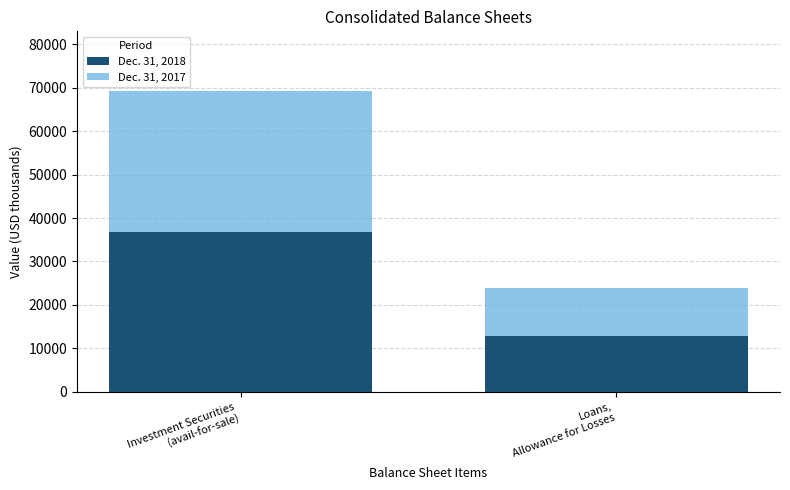

What is the maximum value for Dec. 31, 2018?

36781